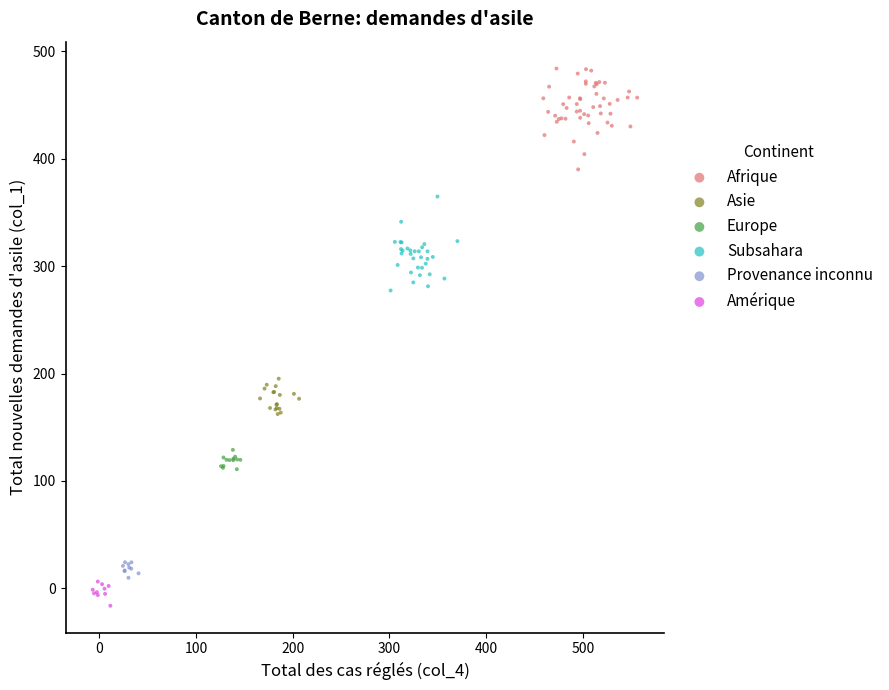

Which series contains the highest Y value?

Afrique